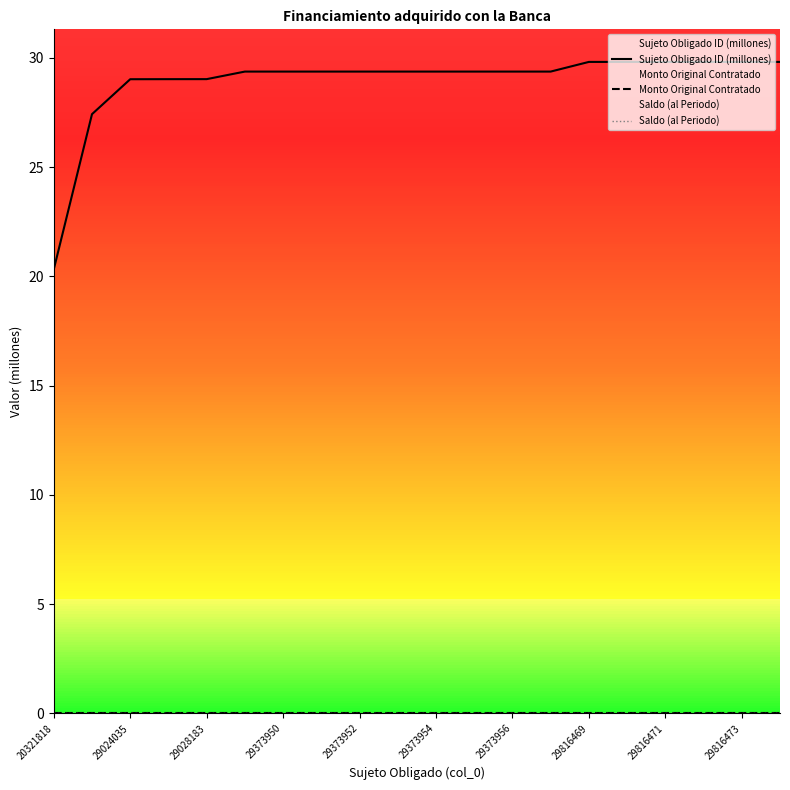

Is this an area chart (filled region under the line)?

No